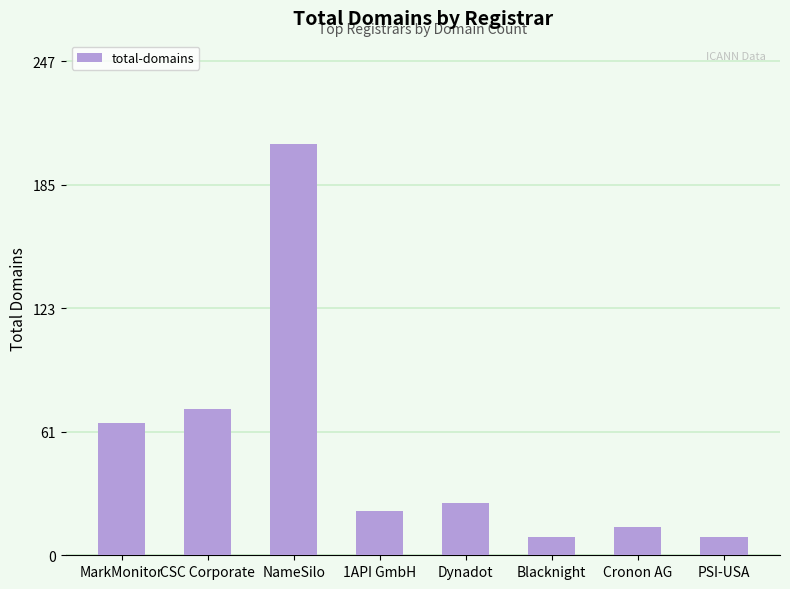

What is the difference between the maximum and minimum values?

197